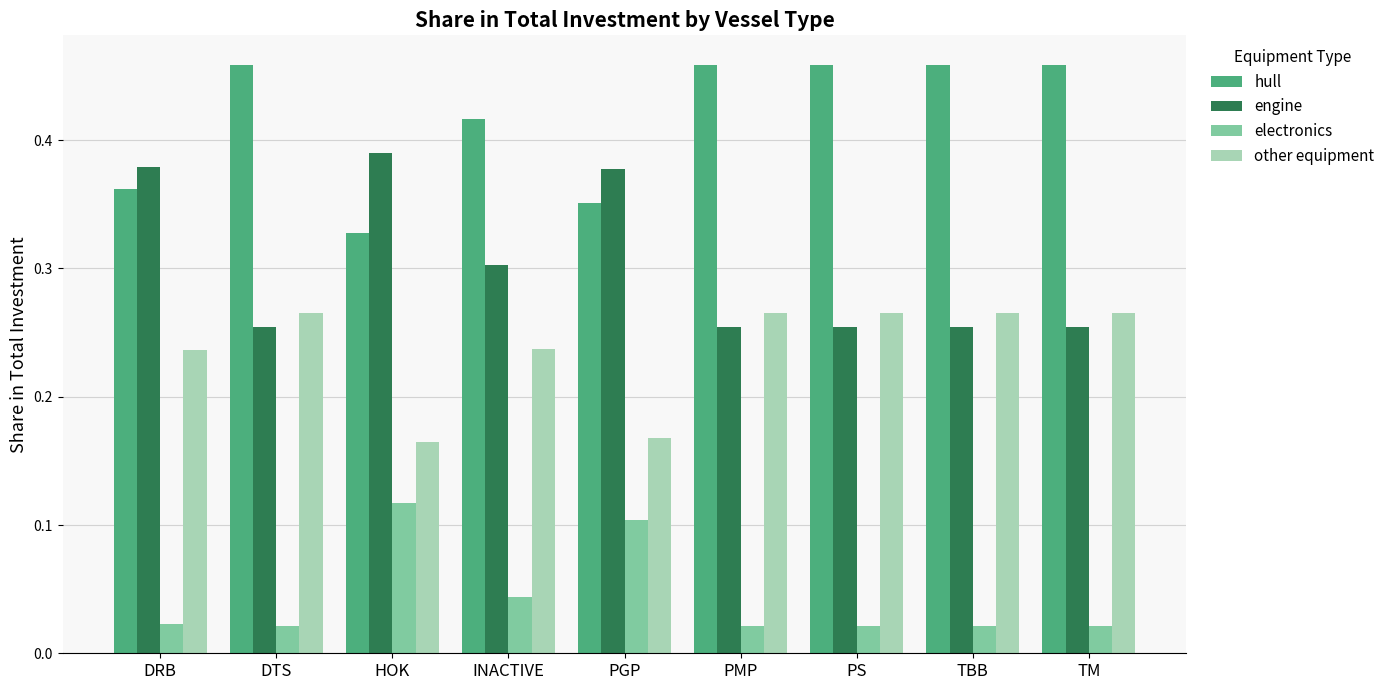

Is it true that engine equals 0.3 at DTS?

True